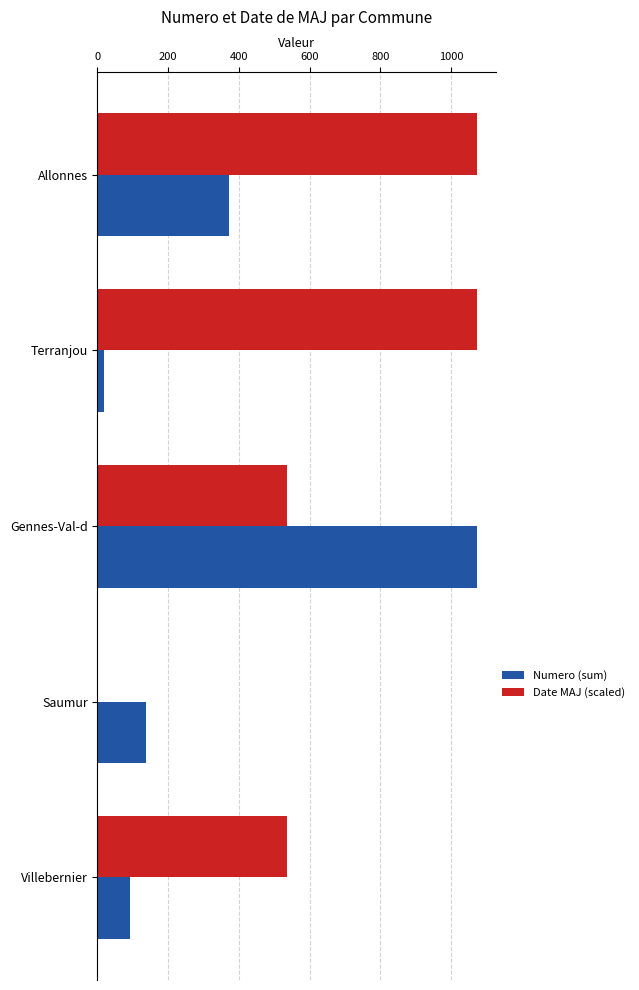

What are all the series names shown in the legend?

Numero (sum), Date MAJ (scaled)